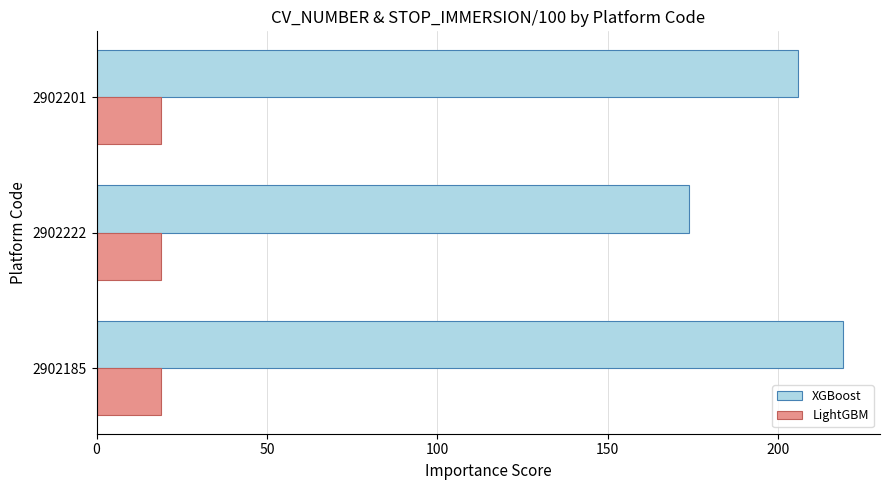

What value does the LightGBM series have at 2902185?

19.0